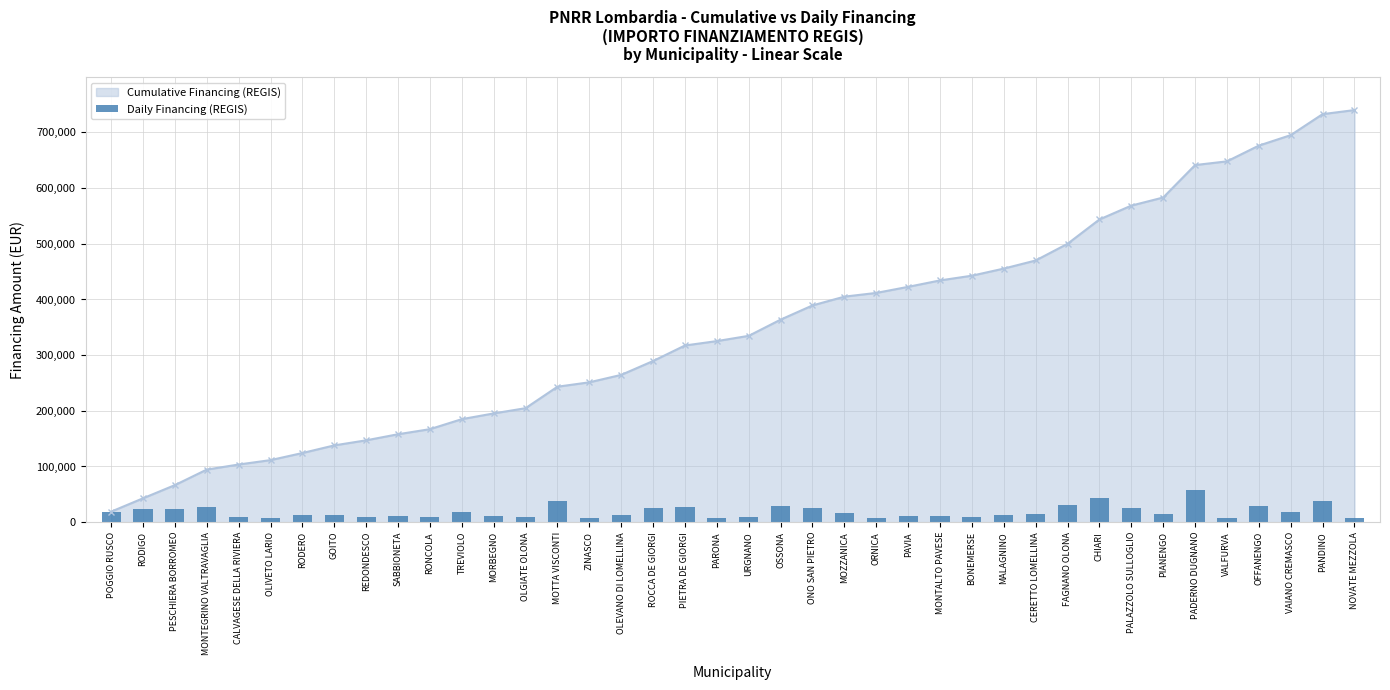

Which label corresponds to the largest value in the chart?

PADERNO DUGNANO